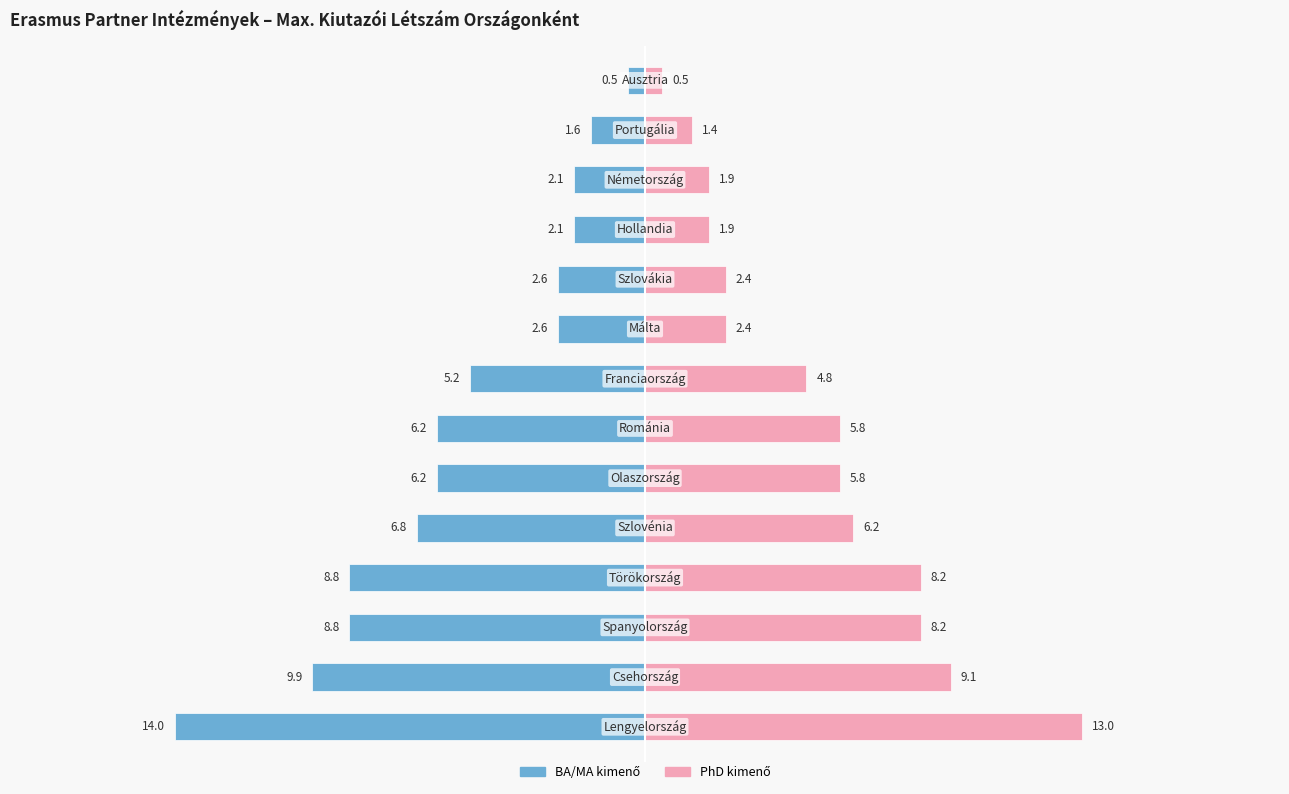

What is the value of the BA/MA kimenő bar at the 10th from the left?

-2.6